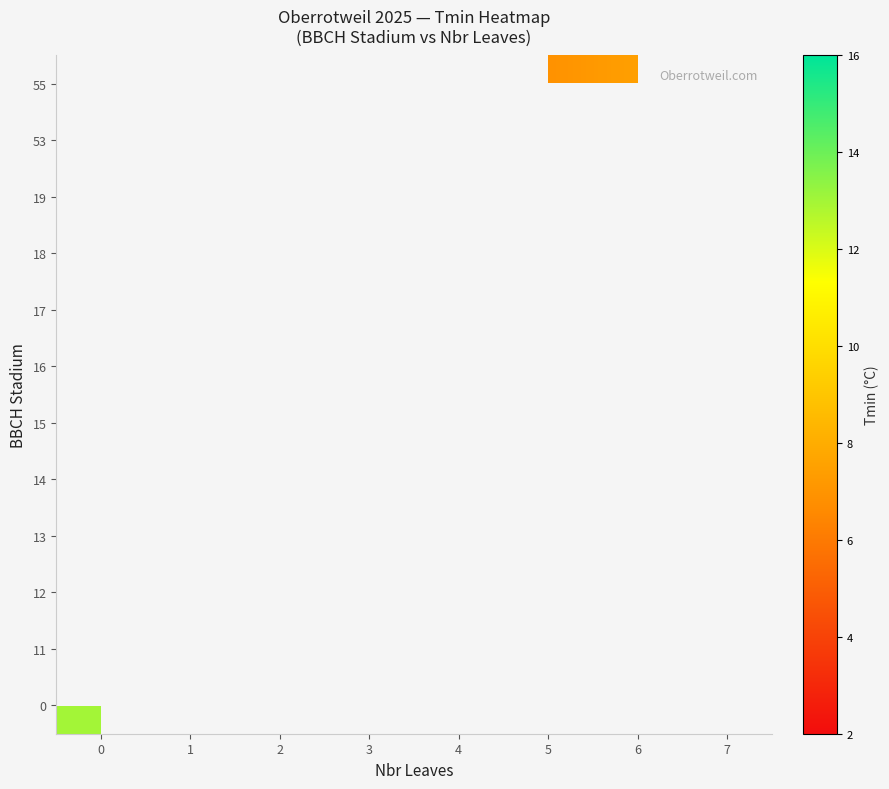

Count the number of categories in the chart.

8